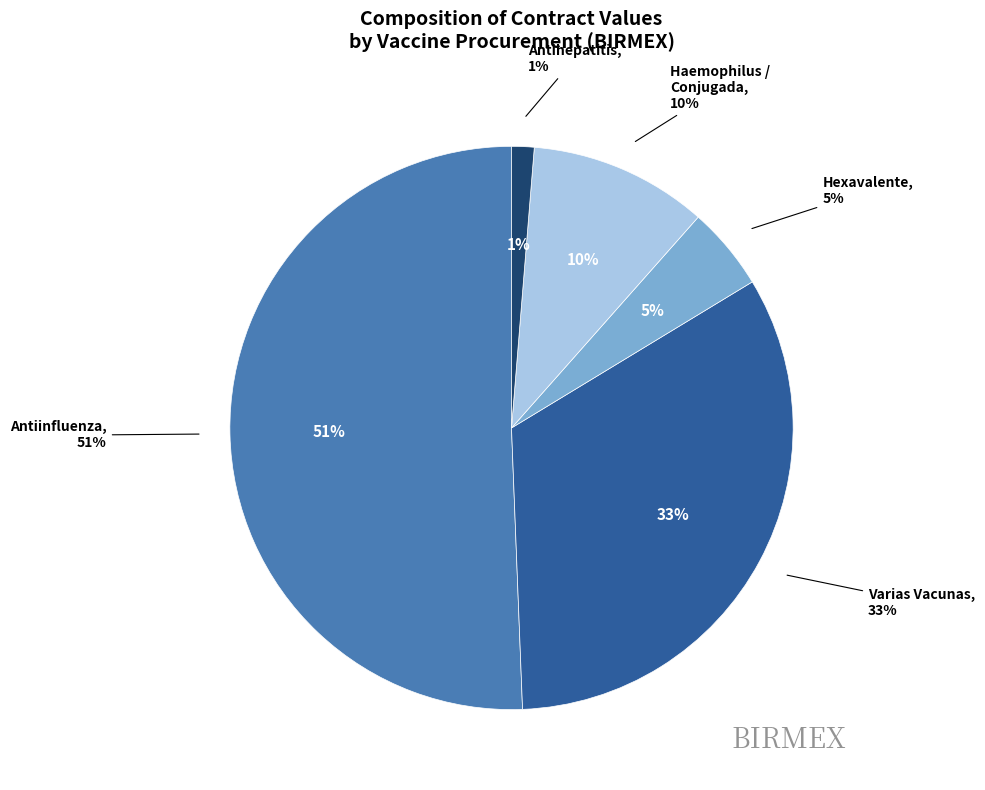

Is Vacuna Hexavalente (2019-E315) the majority of the pie?

No